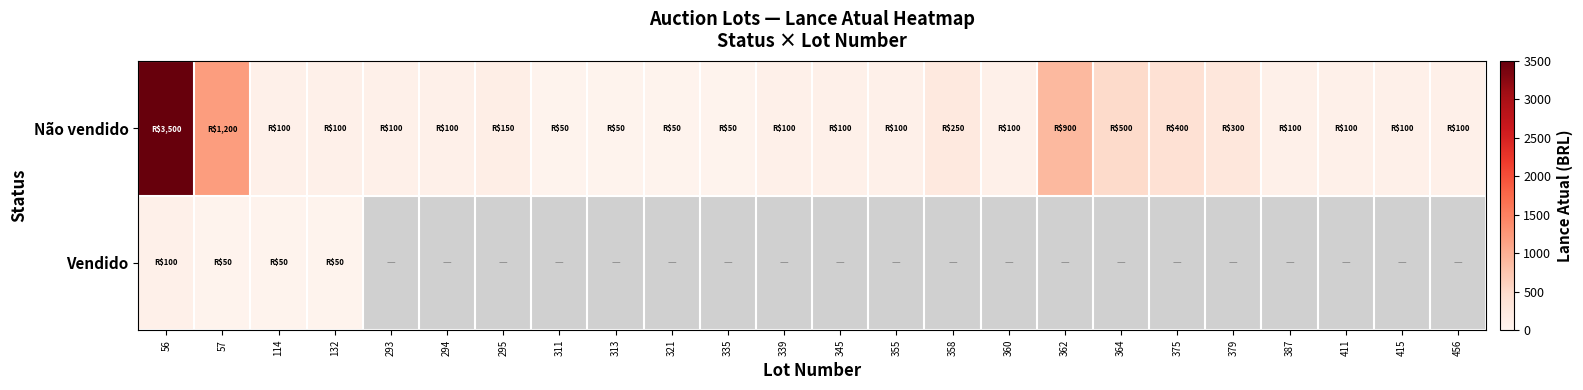

Which series has the largest total across all categories?

Não vendido